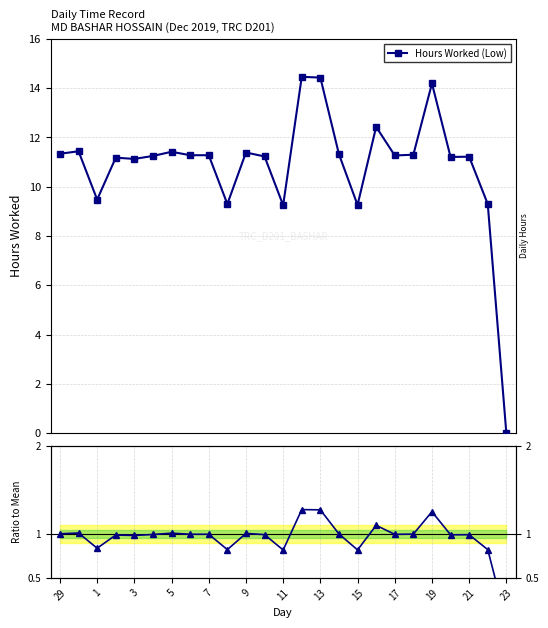

Rank the series at 1 from lowest to highest value.

Ratio to Mean, Hours Worked (Low)